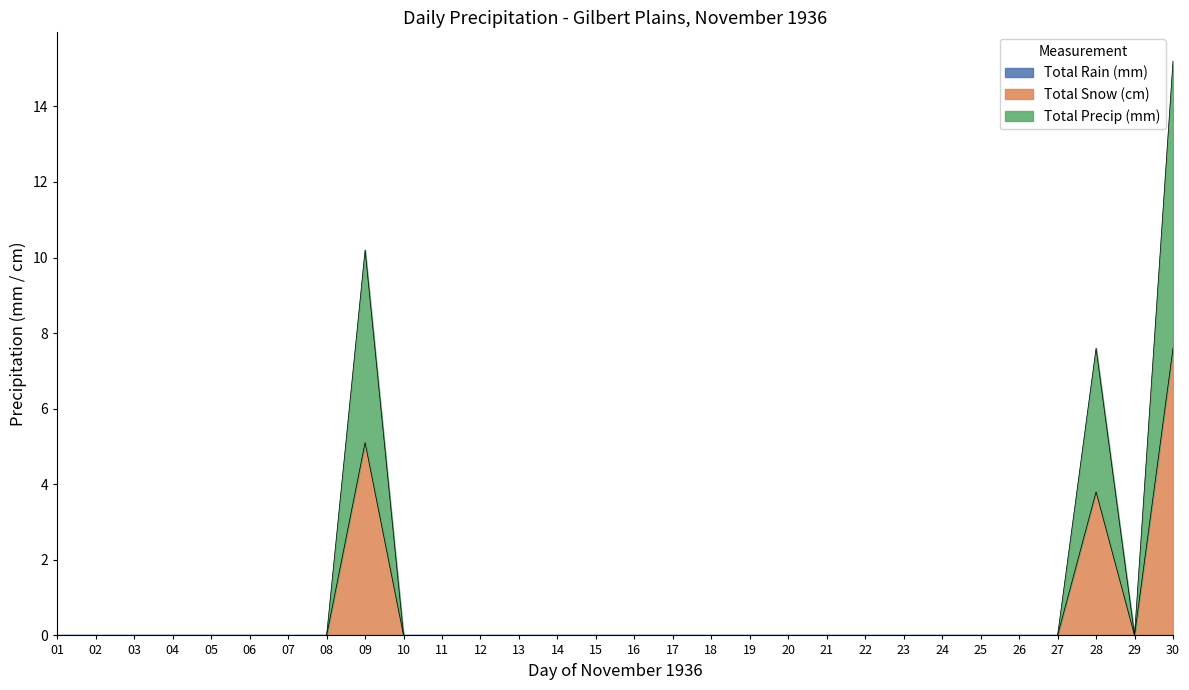

How many categories are shown in the chart?

30